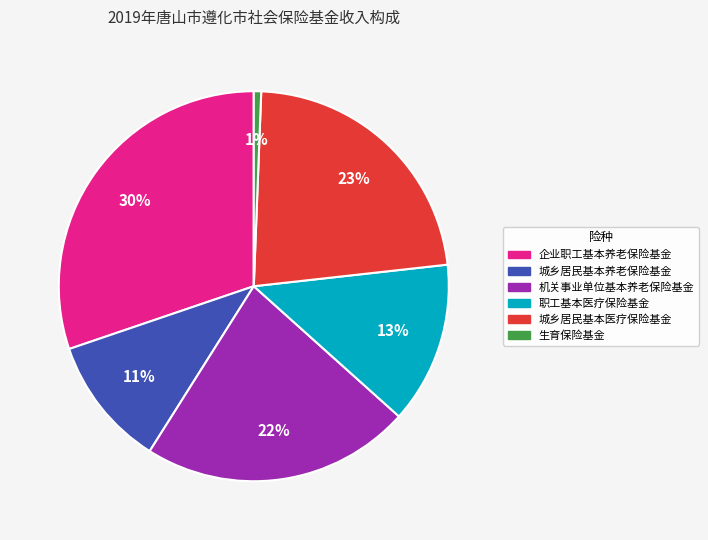

Which has a higher value, 生育保险基金 or 城乡居民基本医疗保险基金?

城乡居民基本医疗保险基金